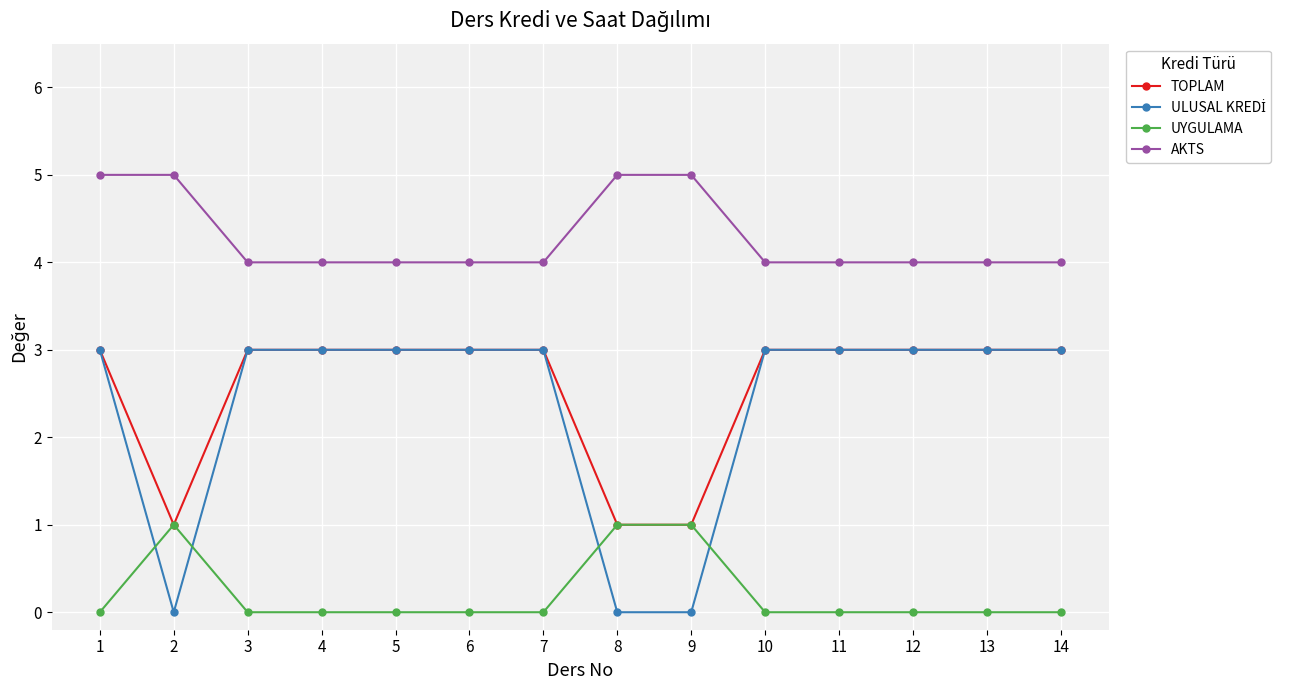

What value does the AKTS series have at 8?

5